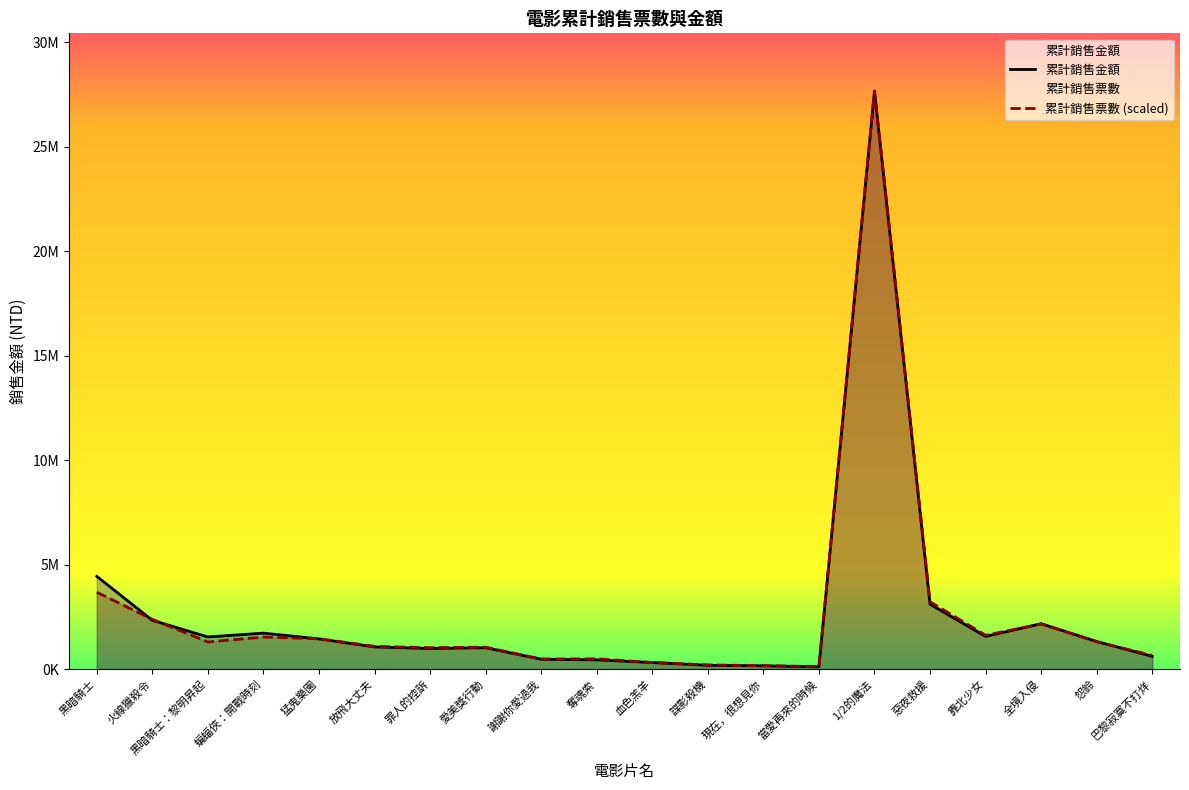

Which label corresponds to the smallest value in the chart?

當愛再來的時候